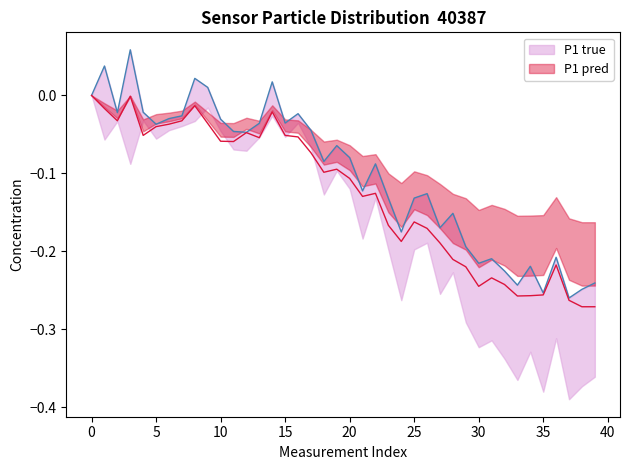

True or false: P1 and P2 cross at least once.

False